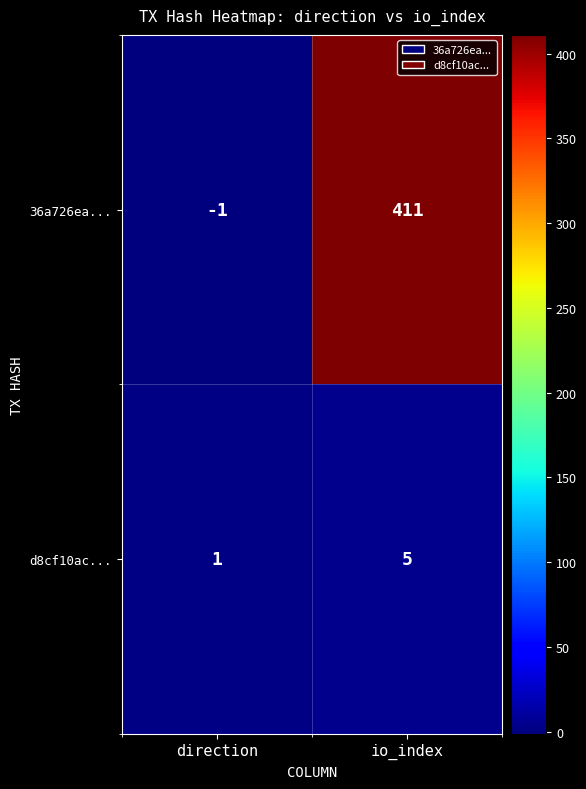

Is the value of d8cf10ac... at direction greater than the value of 36a726ea... at direction?

Yes